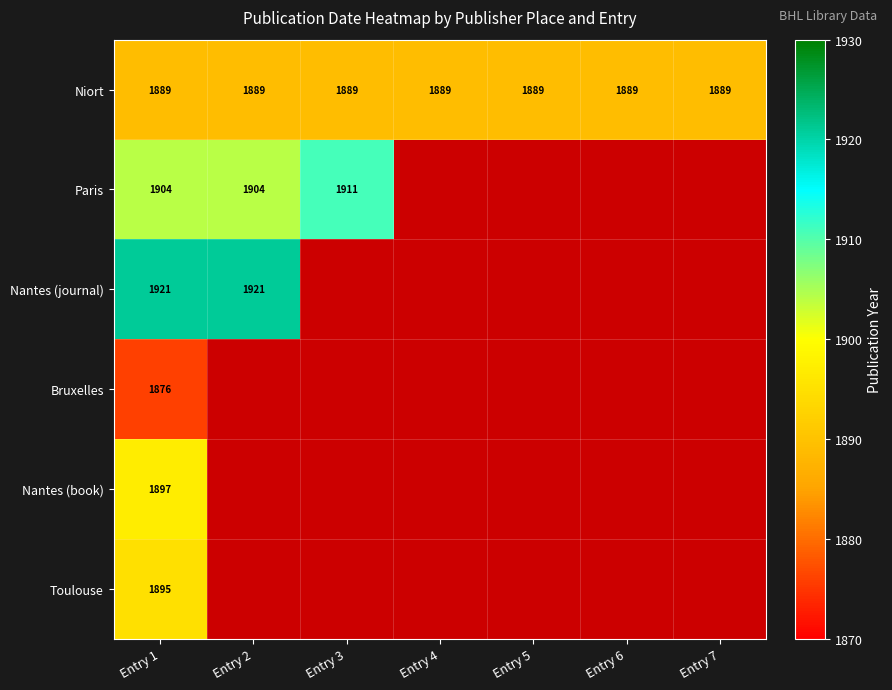

True or false: Niort has a value of 2920 at Entry 3.

False